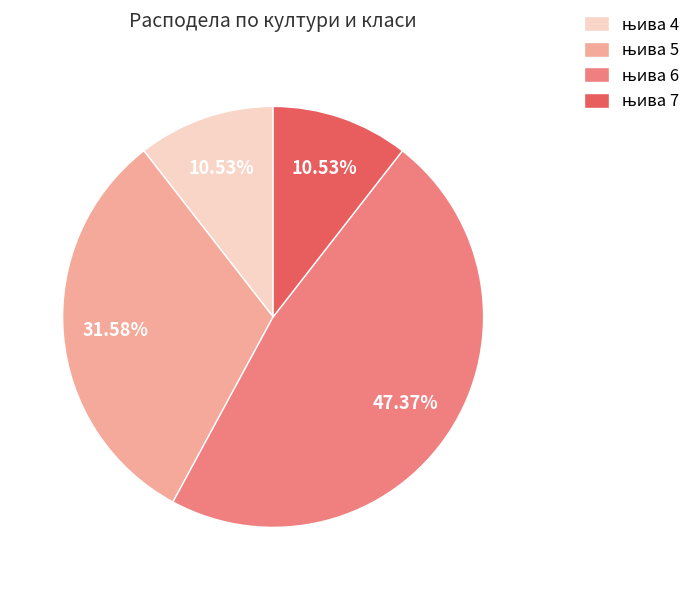

Does any single category account for the majority?

No